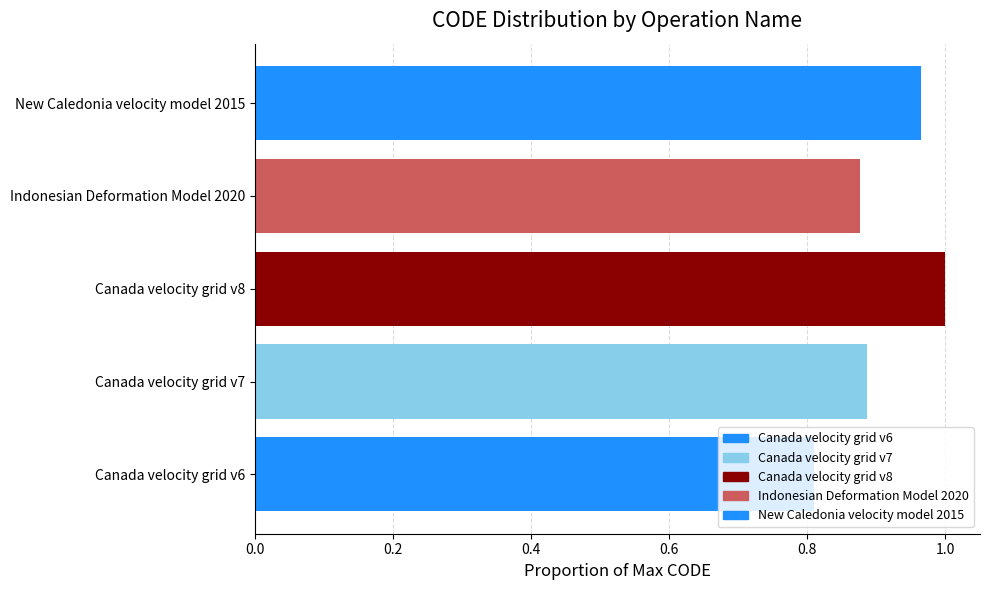

Which has a higher value, Canada velocity grid v6 or Indonesian Deformation Model 2020?

Indonesian Deformation Model 2020